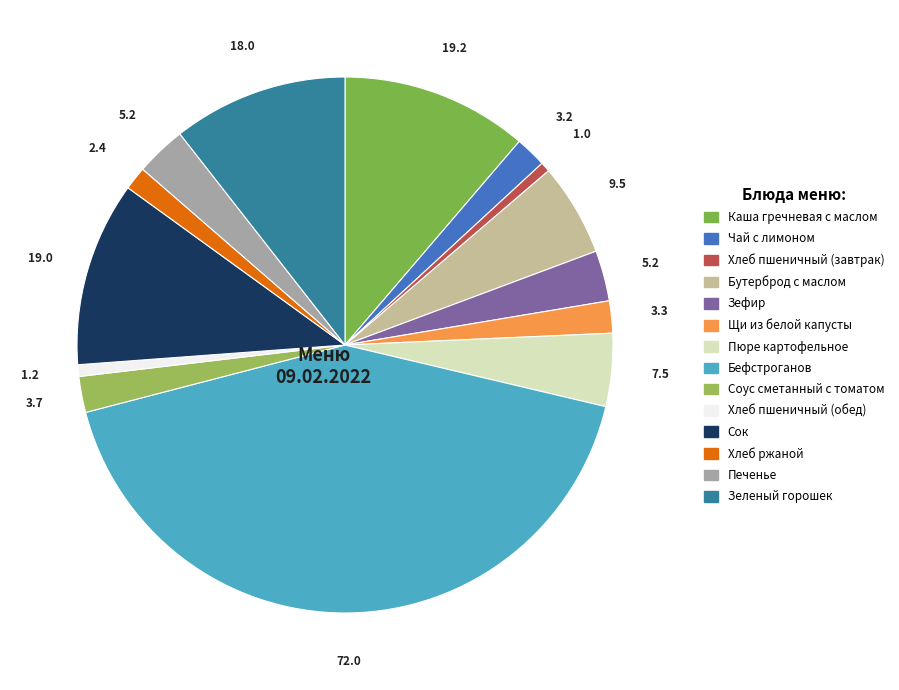

Count the number of slices in the pie.

14